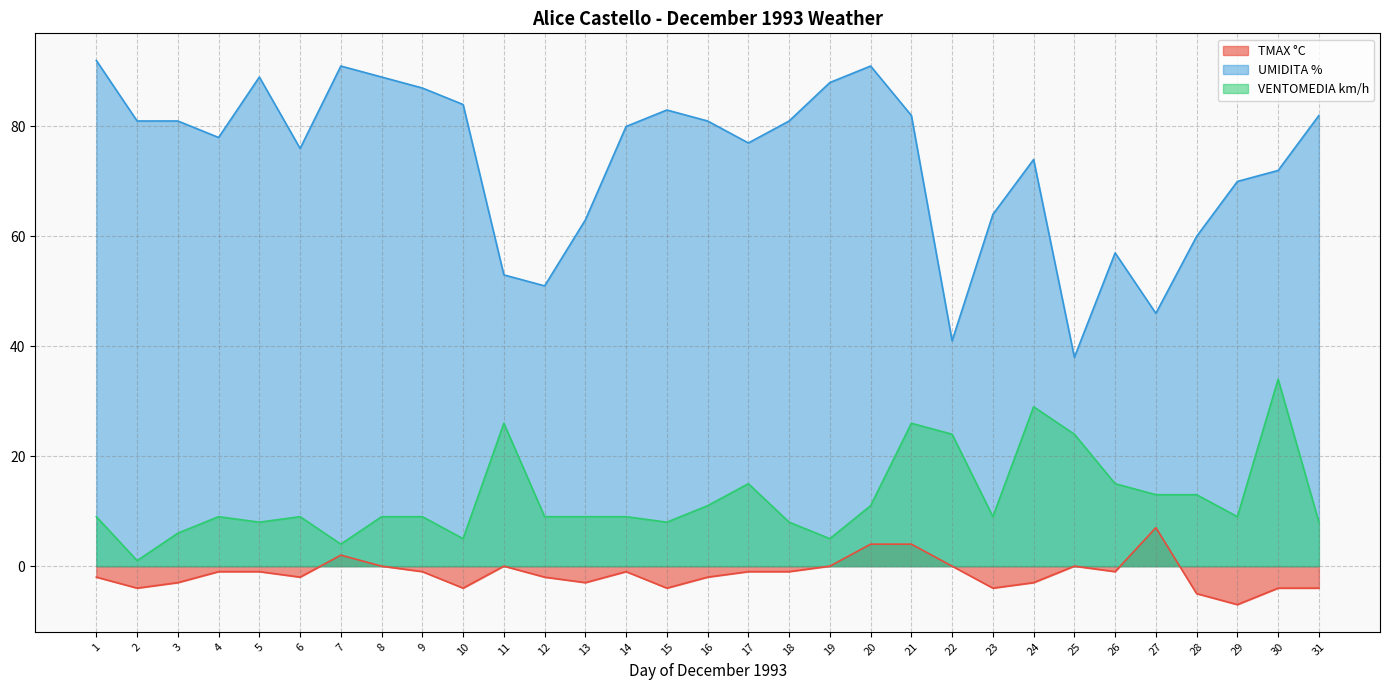

What is the greatest value displayed?

92